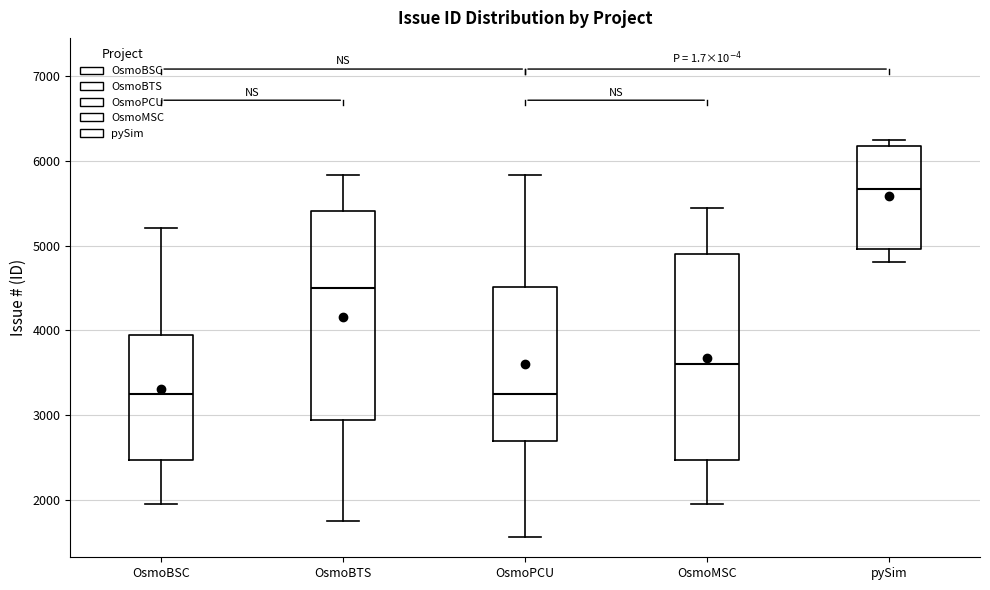

Which box's median line is the highest?

pySim